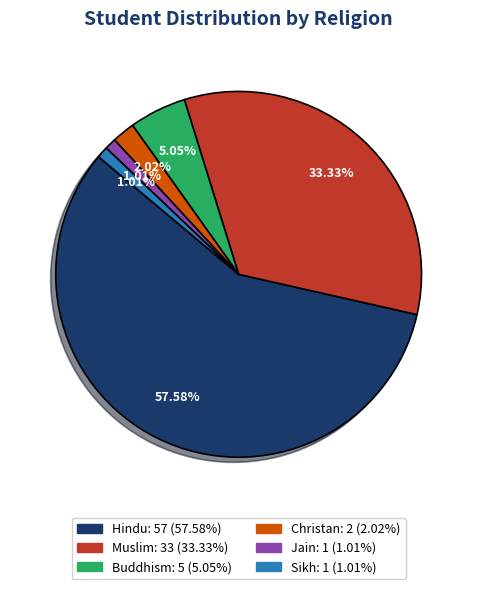

Does Jain represent more than half of the total?

No